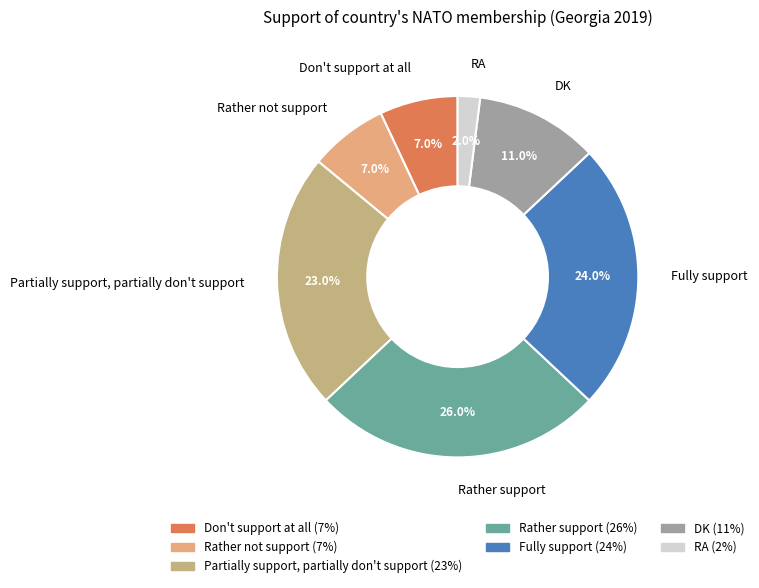

To the nearest percent, what is the average slice percentage?

14%